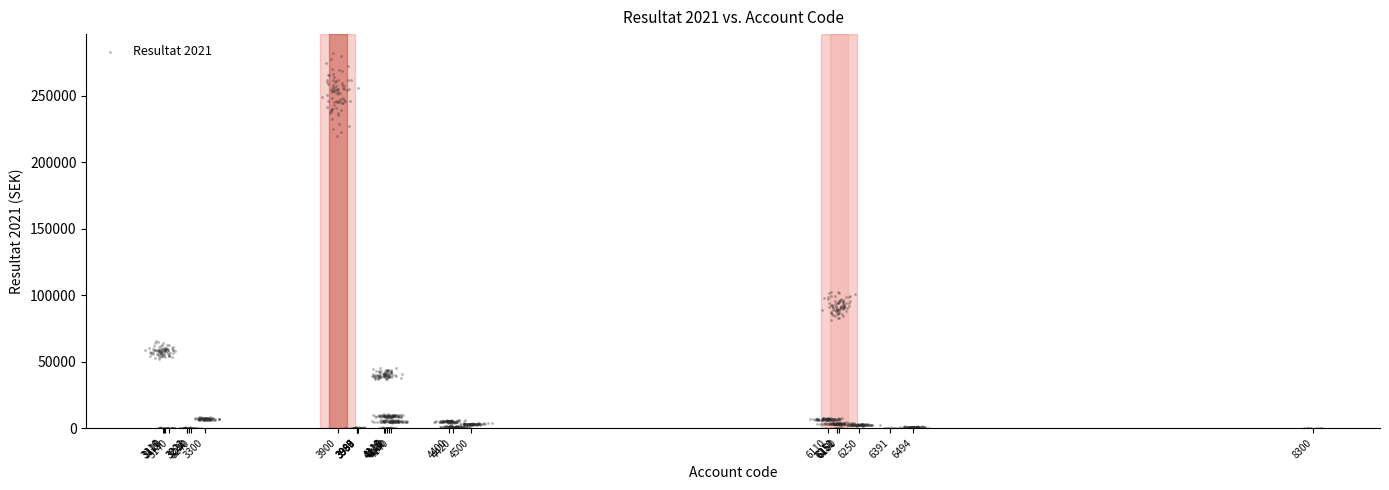

What is the range of X values (max minus min)?

5303.7